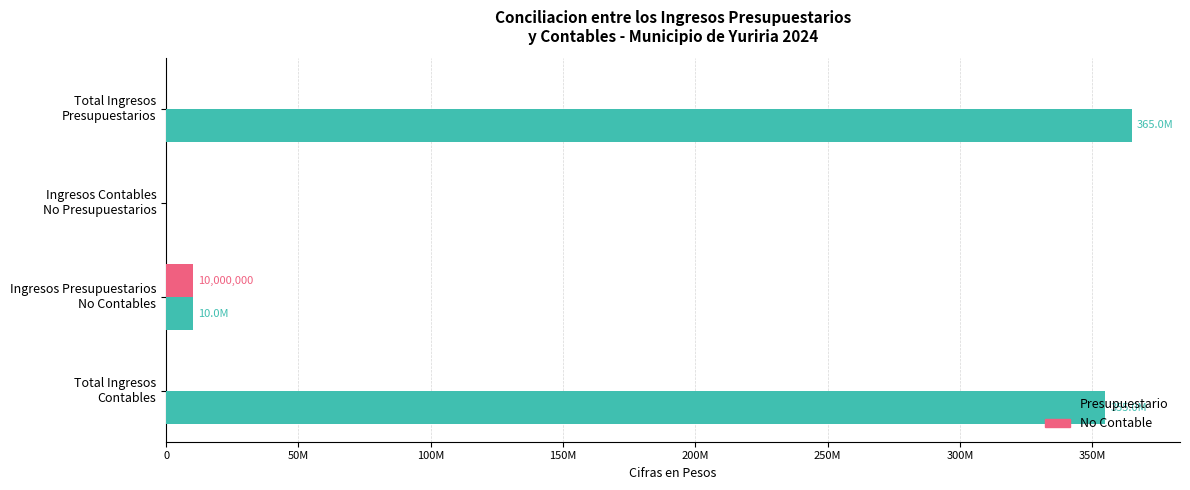

Rank the series by their average value, from highest to lowest.

Presupuestario, No Contable